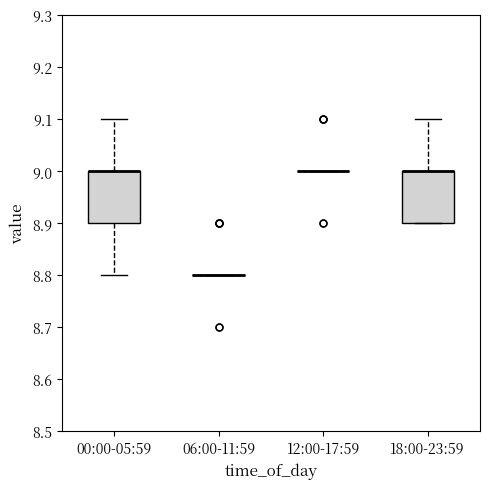

Reading left to right, read every box against the y-axis: the position of its median line, the range the box covers, and the ends of its whiskers. The values are not printed on the chart, so give them approximately, as read against the axis.

00:00-05:59: median 9.0 (drawn on the box's upper edge), box 8.9 to 9.0, whiskers 8.8 to 9.1
06:00-11:59: box collapsed to a line at 8.8, whiskers 8.8 to 8.8
12:00-17:59: box collapsed to a line at 9.0, whiskers 9.0 to 9.0
18:00-23:59: median 9.0 (drawn on the box's upper edge), box 8.9 to 9.0, whiskers 8.9 to 9.1